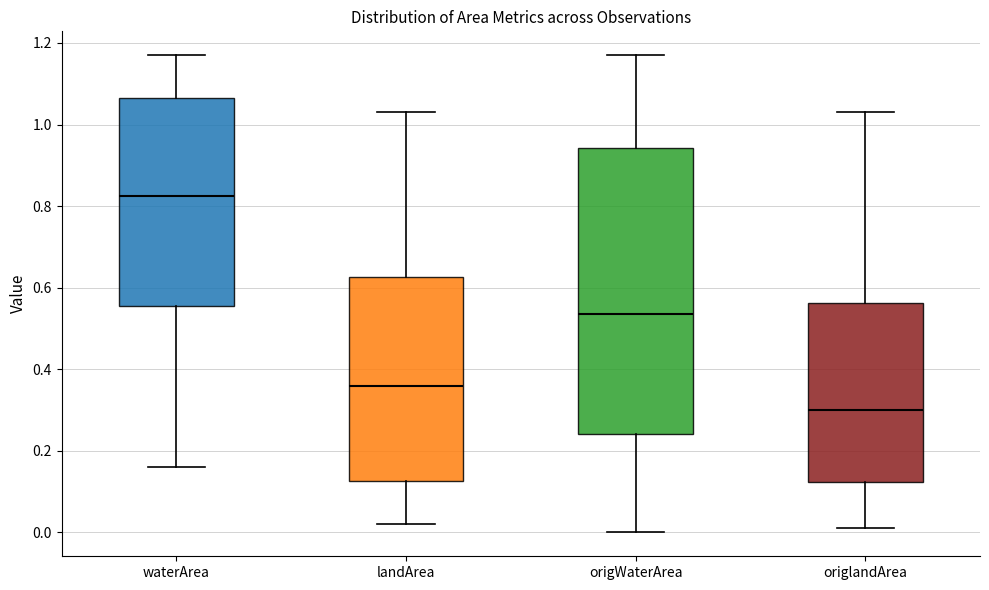

Reading left to right, transcribe this box plot: for each box, give where its median line is, the range the box spans, and where its two whiskers end, as read against the y-axis. The values are not printed on the chart, so give them approximately, as read against the axis.

waterArea: median 0.82, box 0.56 to 1.06, whiskers 0.16 to 1.18
landArea: median 0.36, box 0.12 to 0.62, whiskers 0.02 to 1.04
origWaterArea: median 0.54, box 0.24 to 0.94, whiskers 0.00 to 1.18
origlandArea: median 0.30, box 0.12 to 0.56, whiskers 0.02 to 1.04